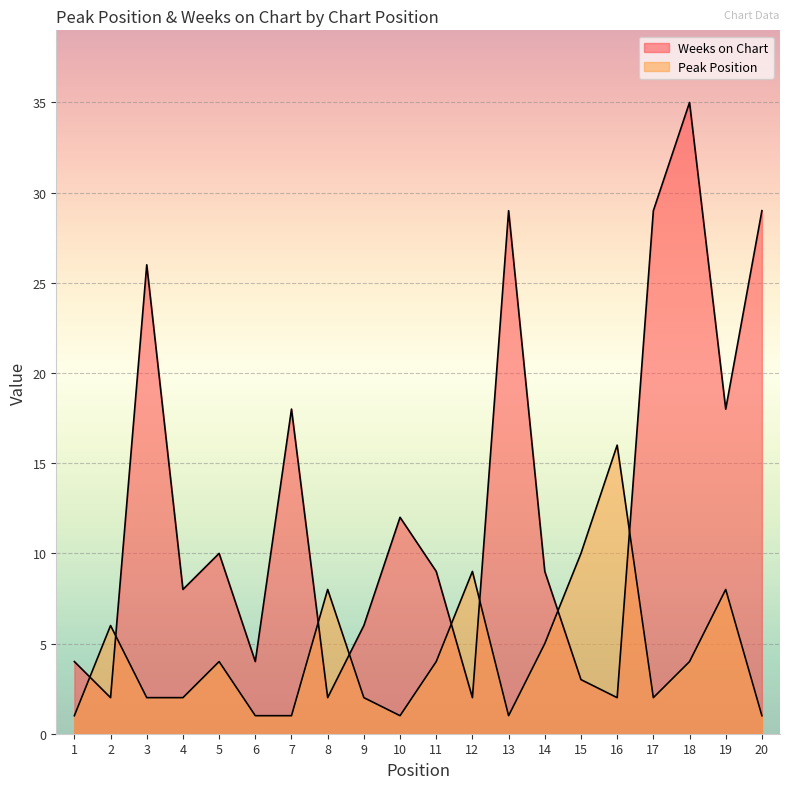

How many series are shown in this chart?

2